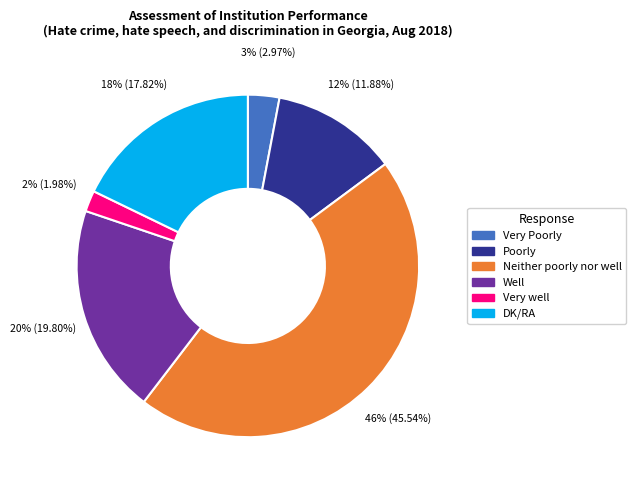

Is it true that Very Poorly is 10% of the pie?

False